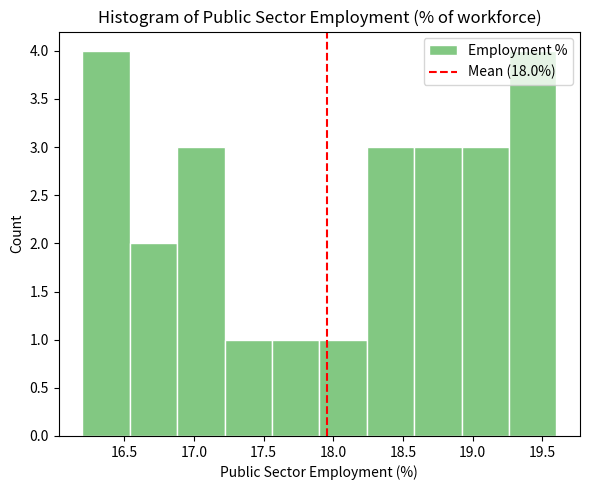

Reading left to right, transcribe this chart: for each bar, give the range it covers on the x-axis and its height. Neither the bar edges nor the heights are printed on the chart, so give them approximately, as read against the axes.

16.20 to 16.54: 4
16.54 to 16.88: 2
16.88 to 17.22: 3
17.22 to 17.56: 1
17.56 to 17.90: 1
17.90 to 18.24: 1
18.24 to 18.58: 3
18.58 to 18.92: 3
18.92 to 19.26: 3
19.26 to 19.60: 4